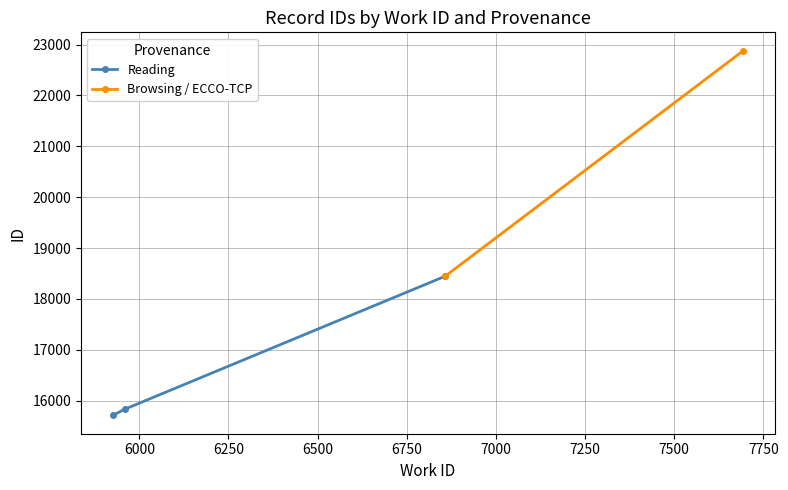

Does the chart have visible grid lines?

Yes